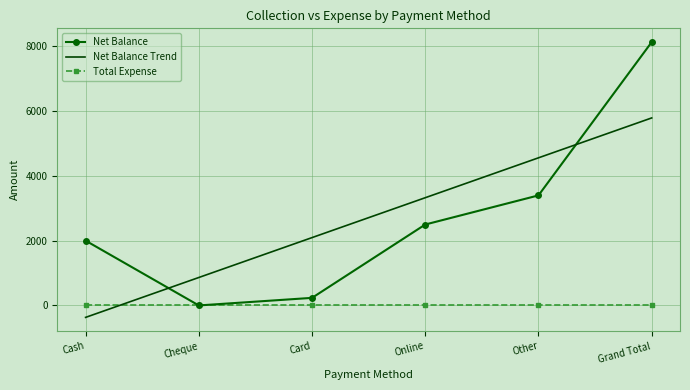

Which series ends up on top after the final intersection of Net Balance Trend and Total Expense?

Net Balance Trend